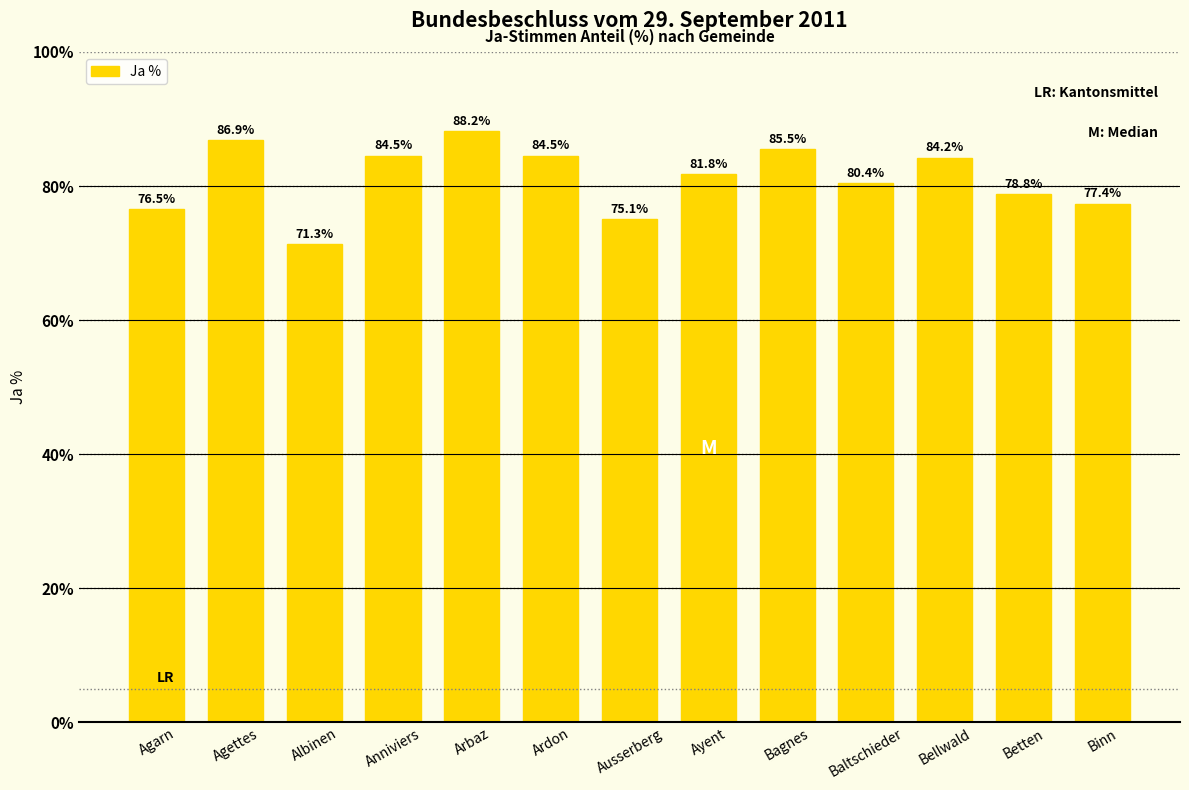

Reading left to right, what are all the values shown in this chart?

Agarn=76.5	Agettes=86.9	Albinen=71.3	Anniviers=84.5	Arbaz=88.2	Ardon=84.5	Ausserberg=75.1	Ayent=81.8	Bagnes=85.5	Baltschieder=80.4	Bellwald=84.2	Betten=78.8	Binn=77.4